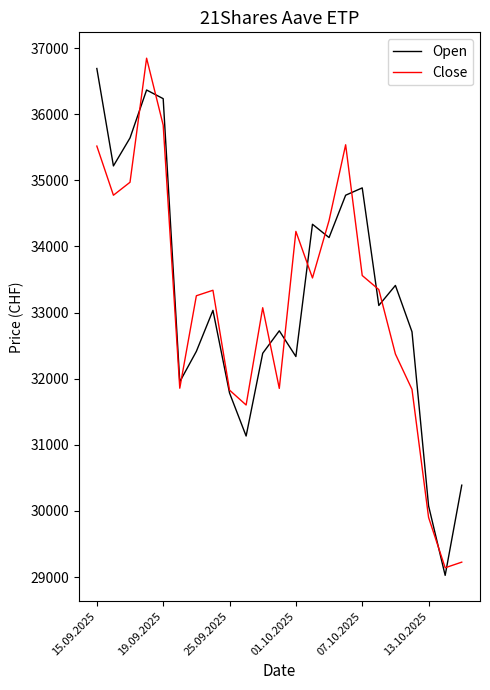

What is the minimum value shown in the chart?

29026